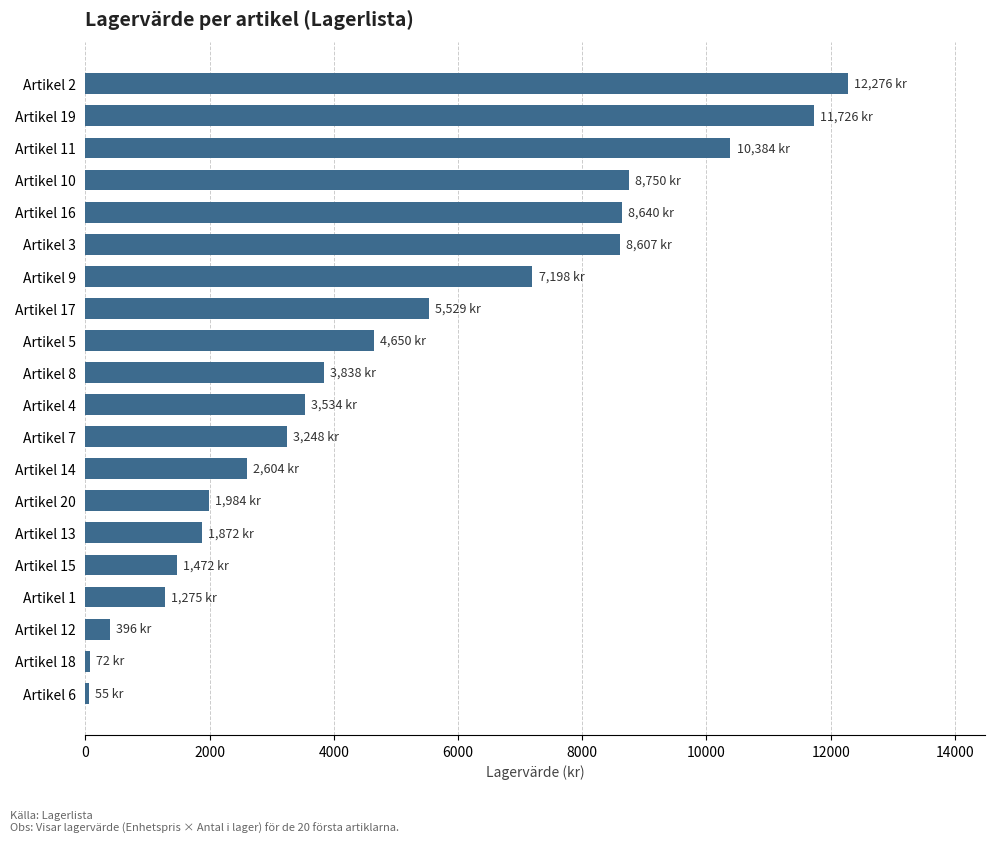

How many values are below 3838?

10